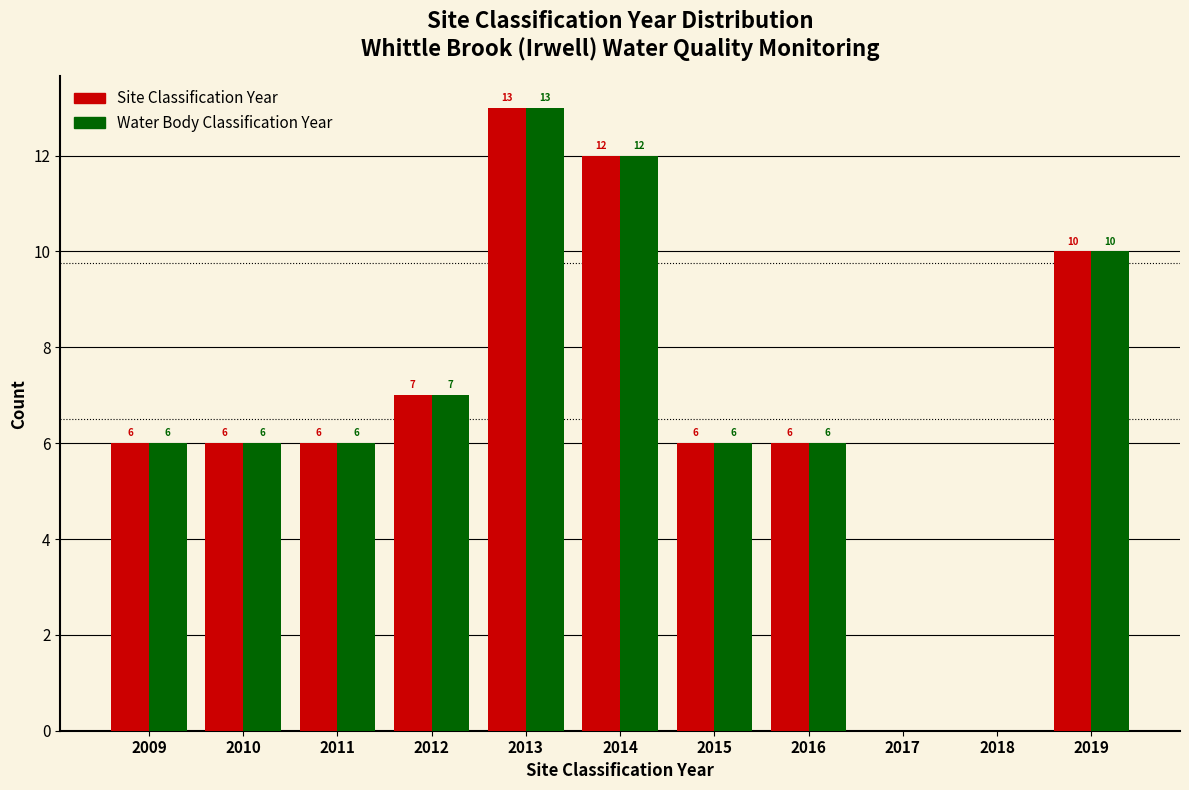

Reading left to right, what are all the values shown in this chart?

Site Classification Year: 2009=6	2010=6	2011=6	2012=7	2013=13	2014=12	2015=6	2016=6	2017=0	2018=0	2019=10
Water Body Classification Year: 2009=6	2010=6	2011=6	2012=7	2013=13	2014=12	2015=6	2016=6	2017=0	2018=0	2019=10